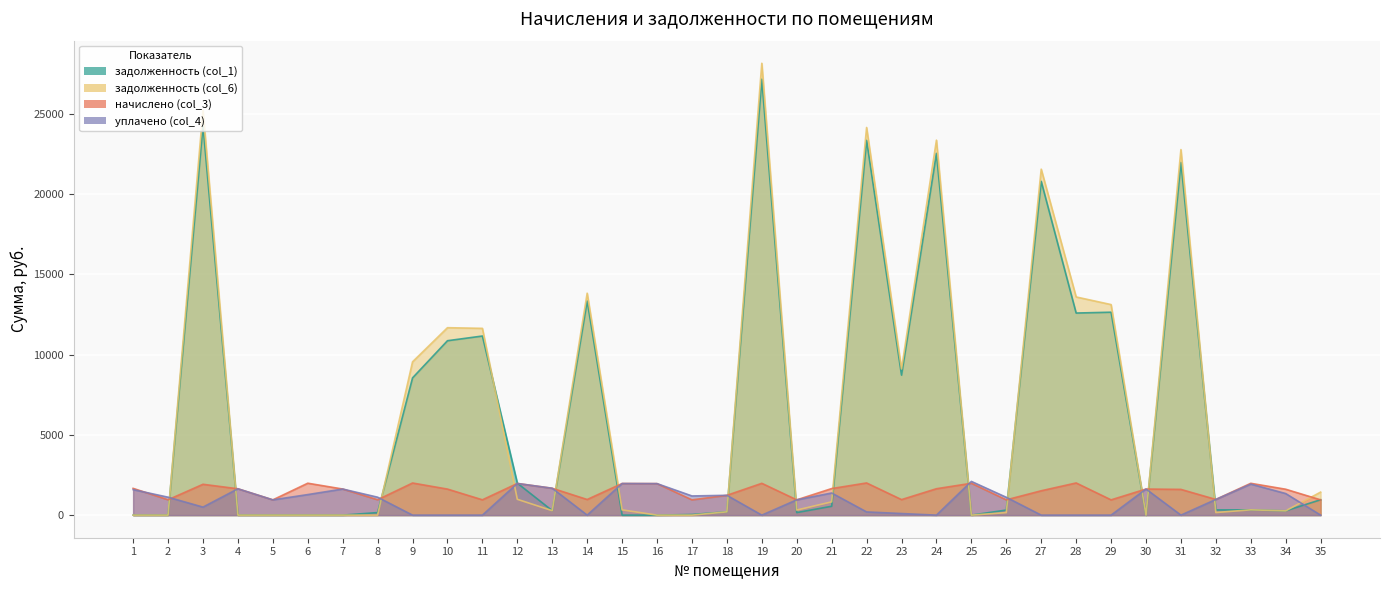

What is the maximum value shown in the chart?

28132.1